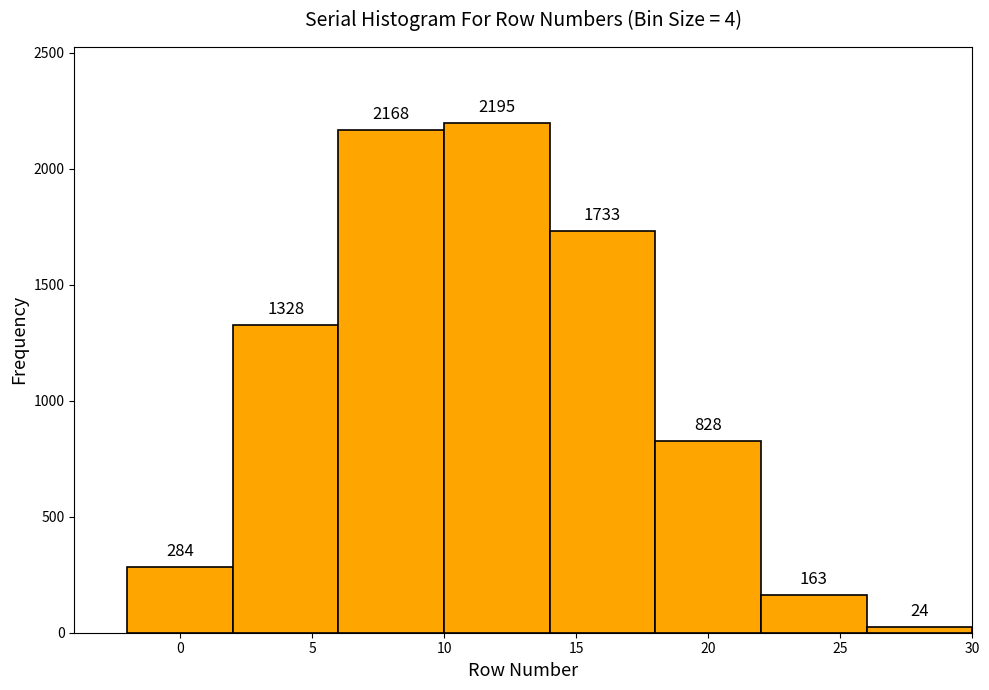

Reading left to right, list every bar in this chart as the range it spans on the x-axis followed by its height.

-2 to 2: 284
2 to 6: 1328
6 to 10: 2168
10 to 14: 2195
14 to 18: 1733
18 to 22: 828
22 to 26: 163
26 to 30: 24